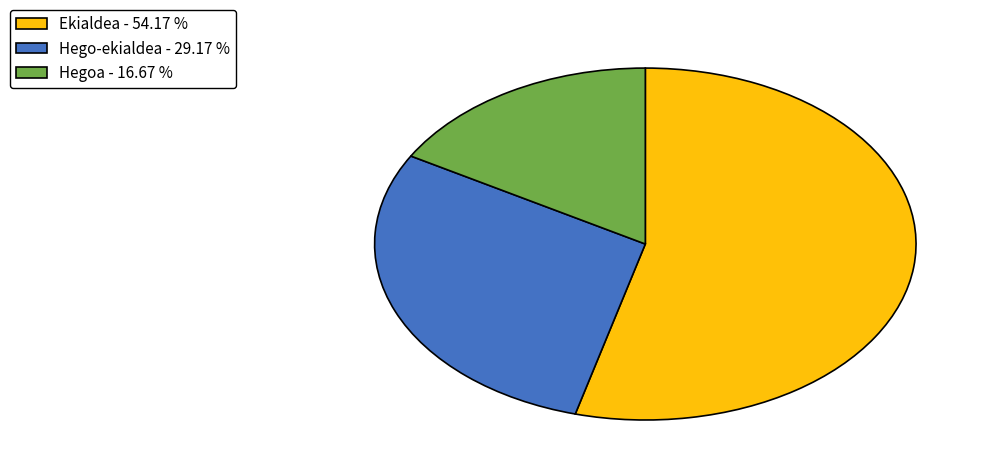

Do Ekialdea - 54.17 % and Hegoa - 16.67 % together represent more than half of the pie?

Yes